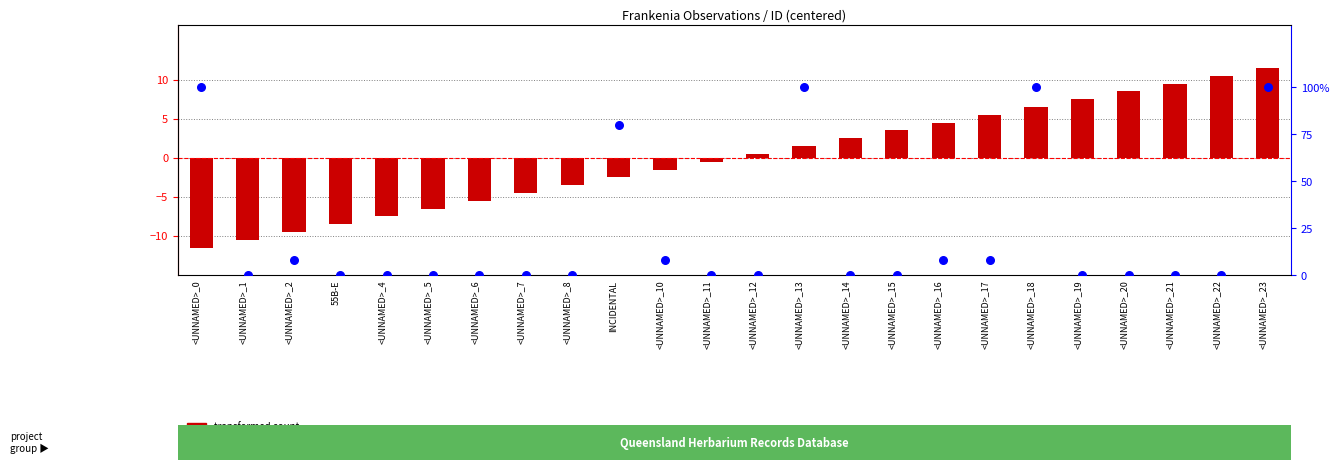

What are all the series names shown in the legend?

transformed count, percentile rank within the sample